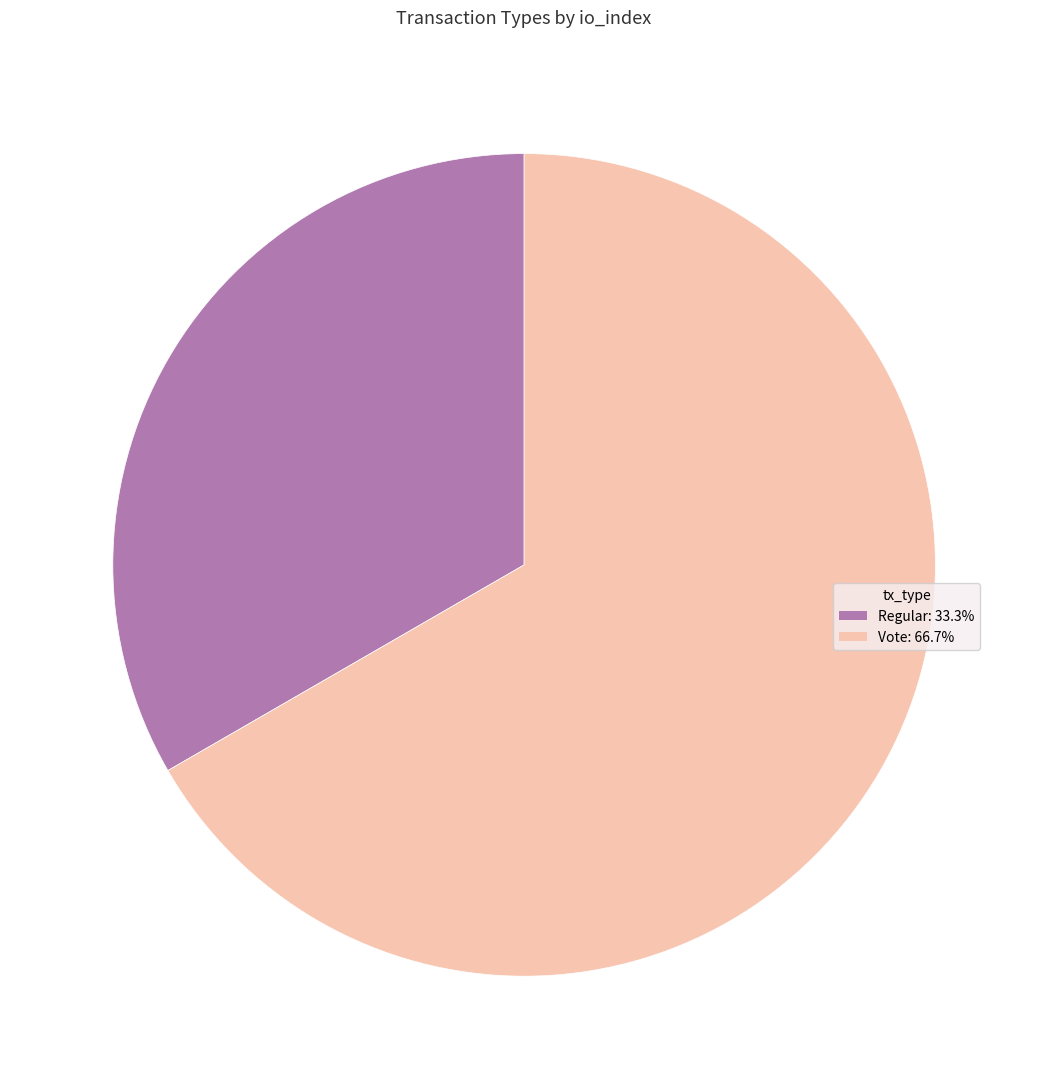

Is there a majority slice in this chart?

Yes